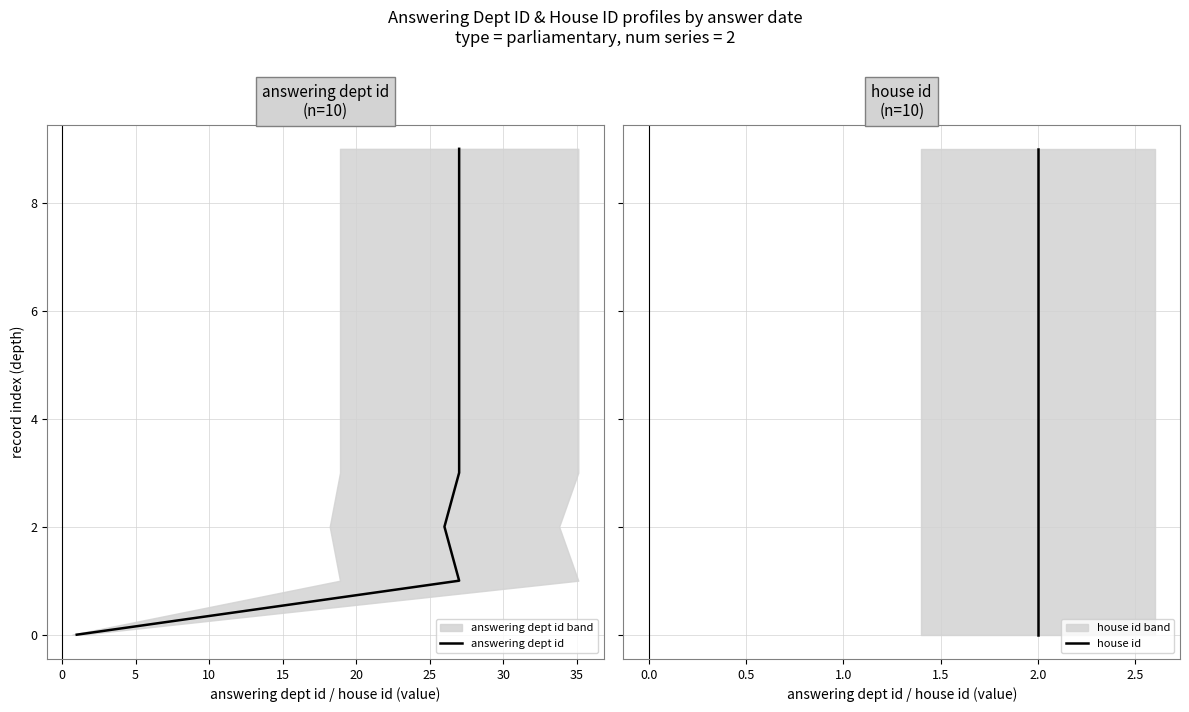

Which series has the largest range (max minus min)?

answering dept id